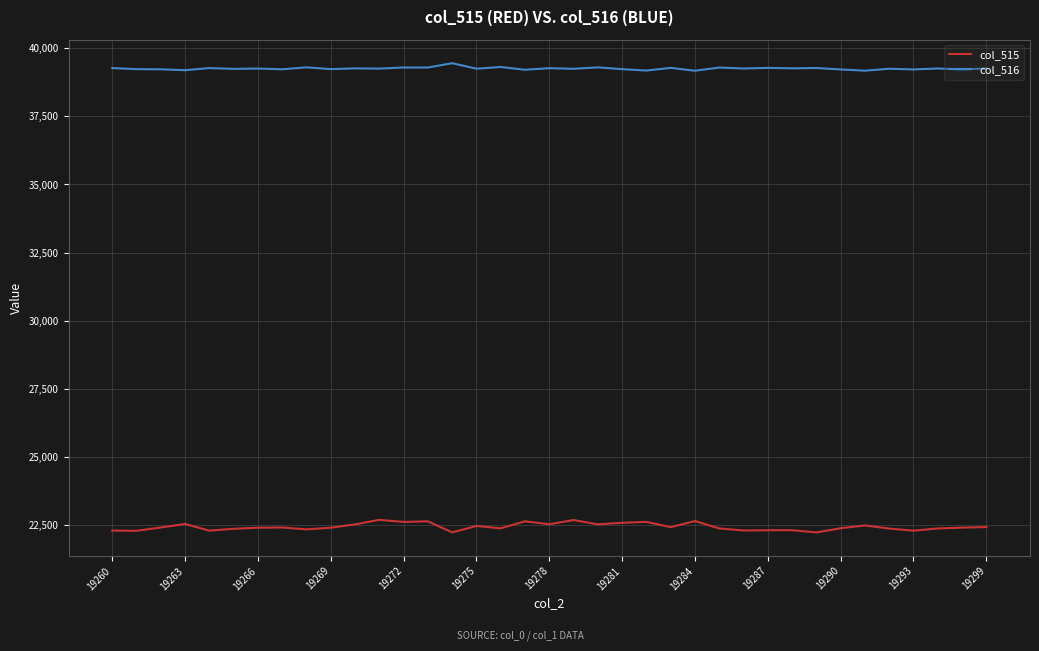

True or false: col_515 and col_516 intersect in this chart.

False